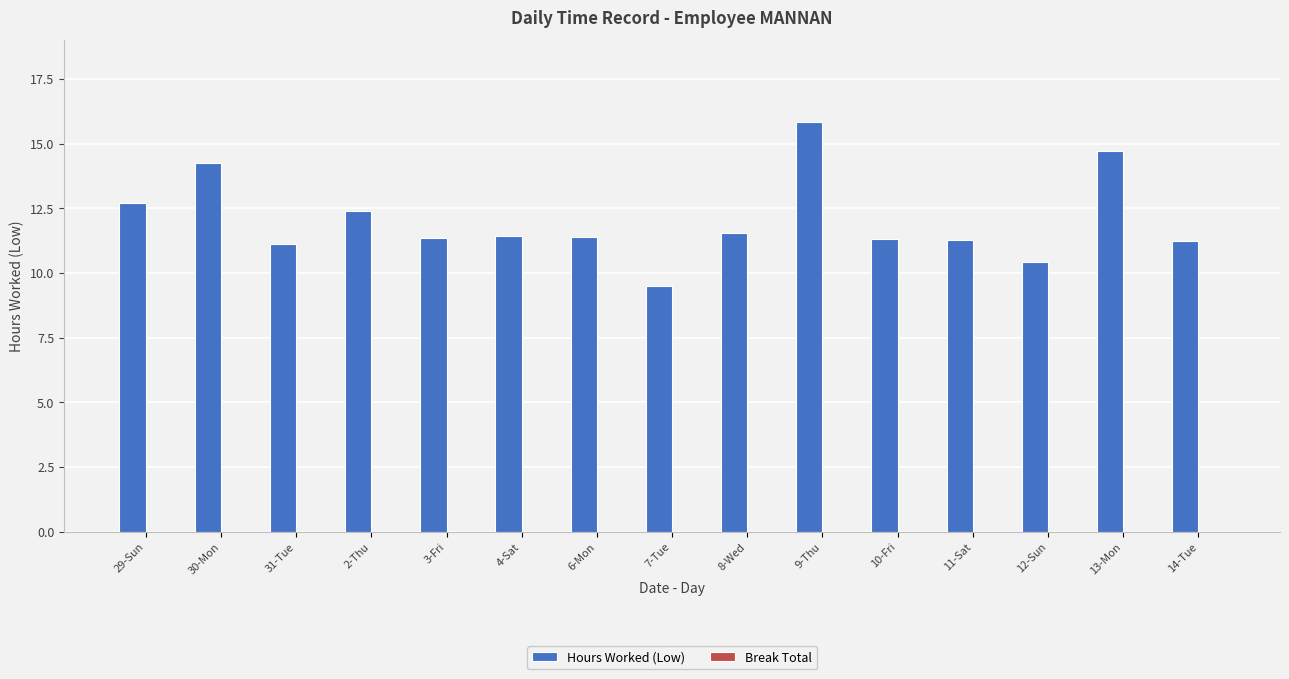

Which label corresponds to the smallest value in the chart?

7-Tue